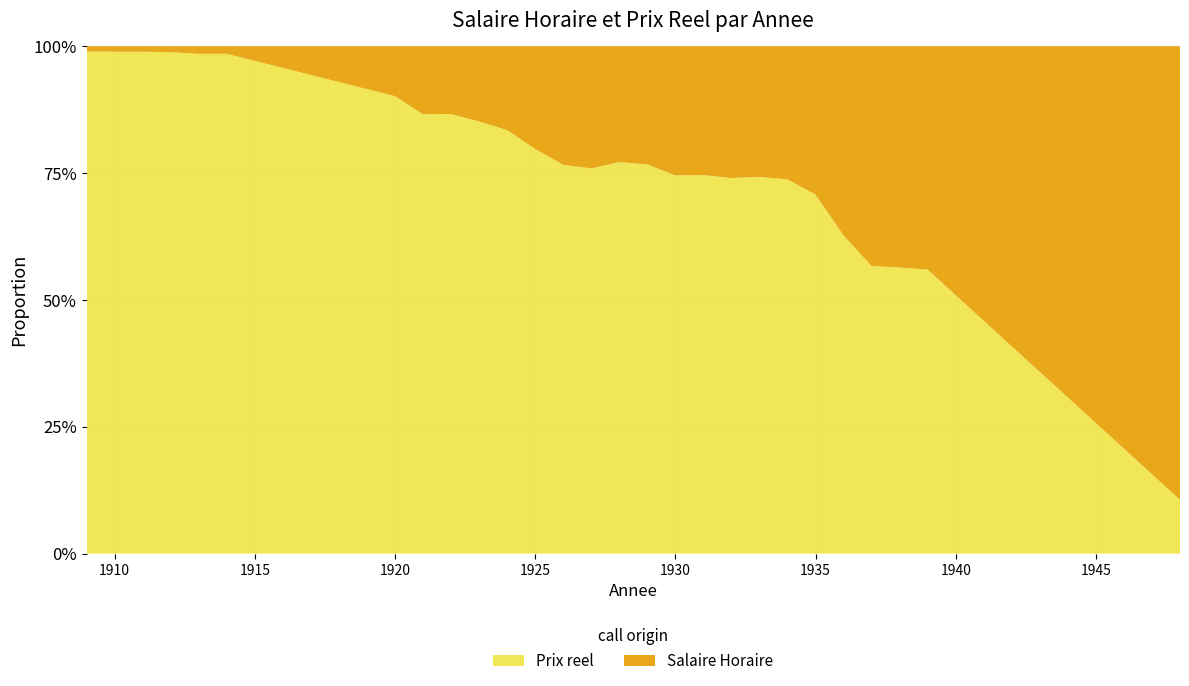

Reading left to right, what are all the values shown in this chart?

Prix reel: 1909=31.2	1910=30.3	1911=30.3	1912=28.7	1913=22.4	1914=22.4	1920=16.6	1921=10.8	1922=10.9	1923=10.2	1924=9.8	1925=8.3	1926=8.1	1927=8.1	1928=9.2	1929=9.9	1930=9.8	1931=9.7	1932=9.1	1933=8.8	1934=8.7	1935=7.6	1936=6.7	1937=7.0	1938=7.6	1939=7.6	1948=7.3
Salaire Horaire: 1909=0.3	1910=0.3	1911=0.3	1912=0.3	1913=0.3	1914=0.3	1920=1.8	1921=1.7	1922=1.7	1923=1.8	1924=1.9	1925=2.1	1926=2.5	1927=2.6	1928=2.7	1929=3.0	1930=3.3	1931=3.3	1932=3.2	1933=3.1	1934=3.1	1935=3.1	1936=4.0	1937=5.3	1938=5.9	1939=6.0	1948=61.6